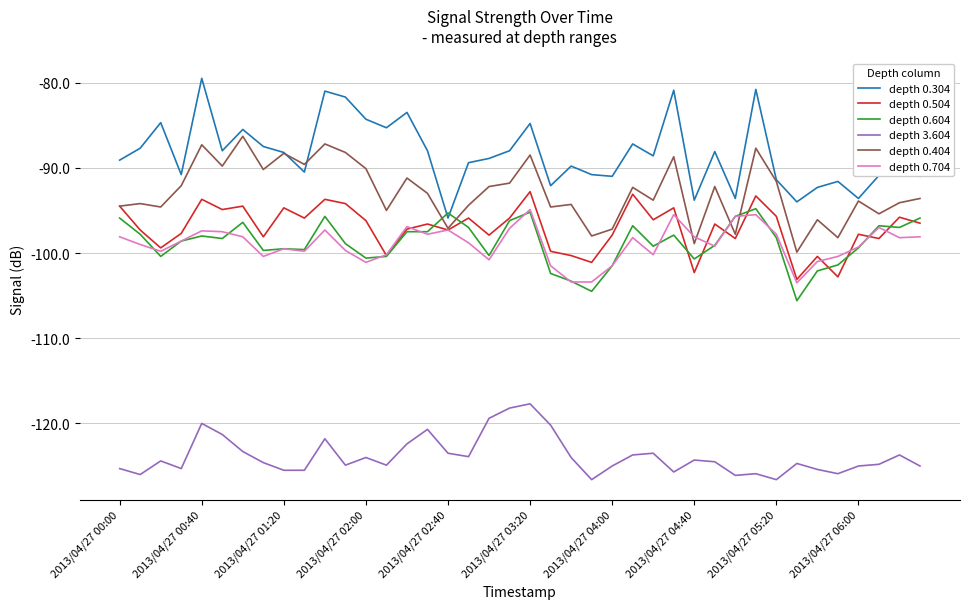

Which series has the largest range (max minus min)?

depth 0.304